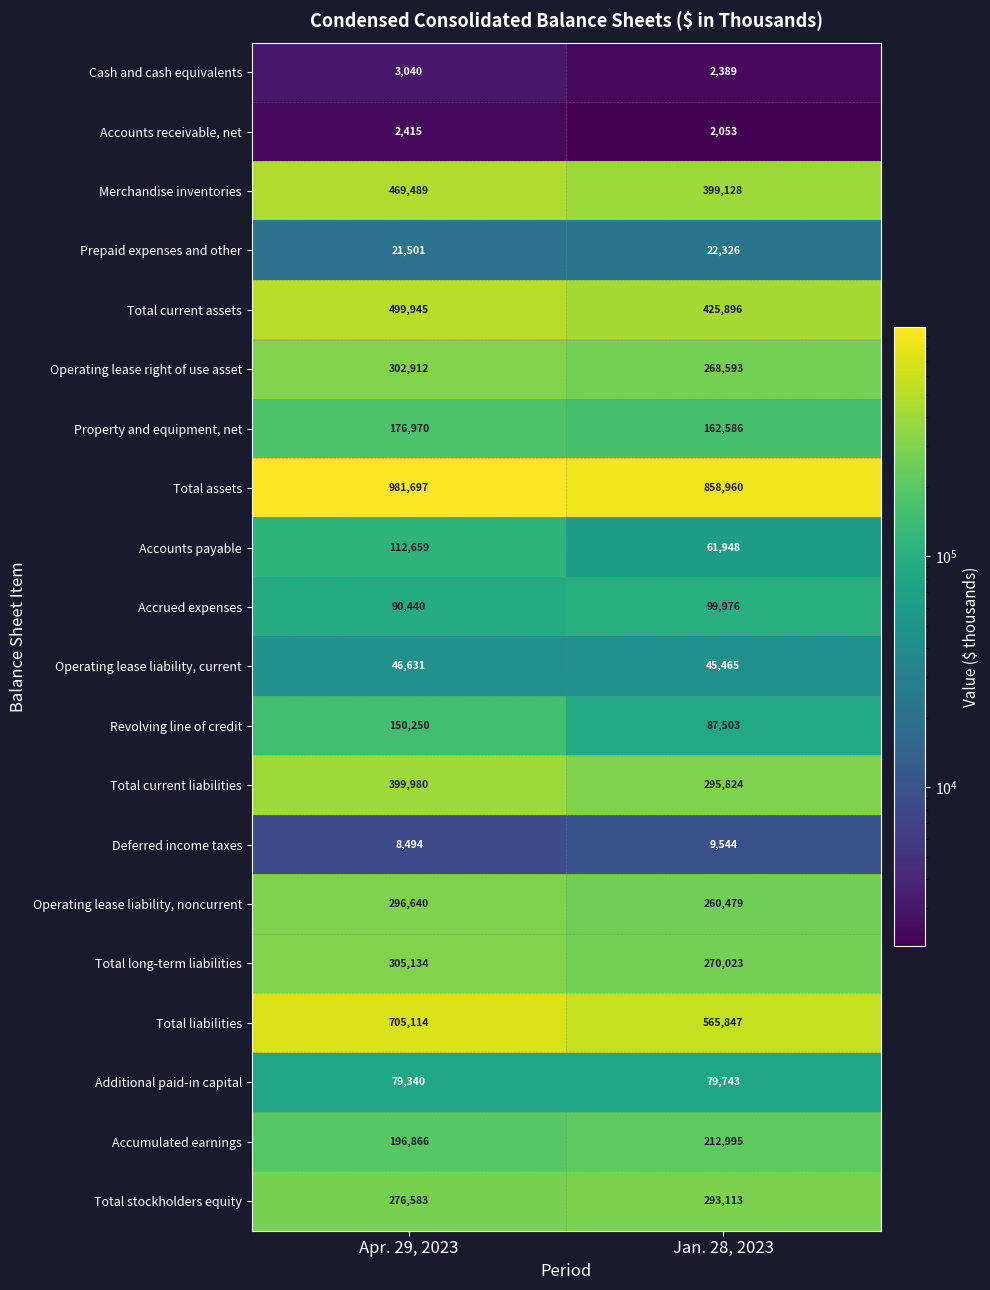

How many series are shown in this chart?

20